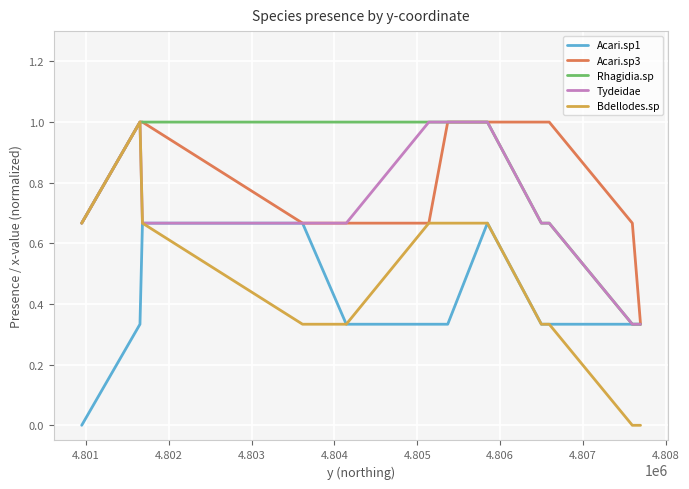

Which series has the largest range (max minus min)?

Bdellodes.sp